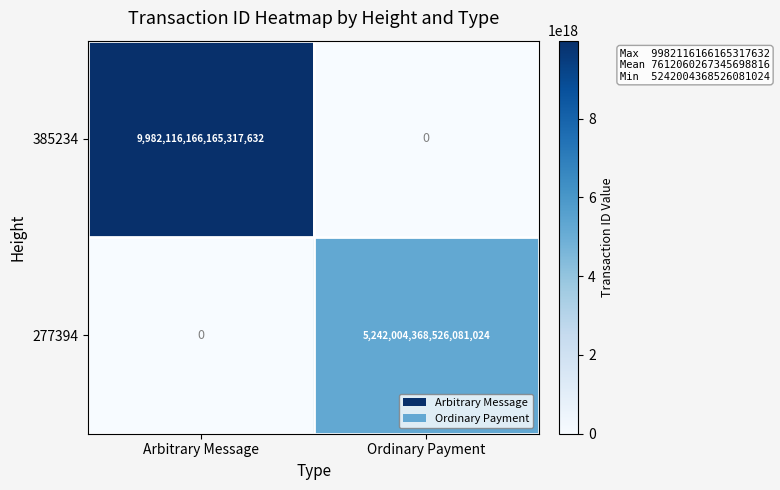

At which category is the sum across all series the highest?

Arbitrary Message